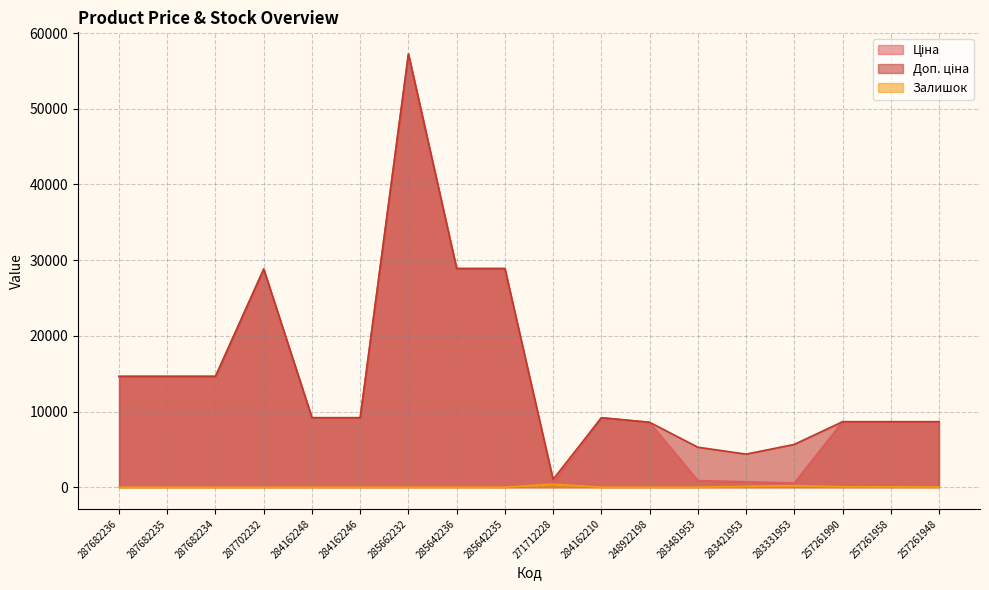

What is the total value across all series at 285662232?

114484.0